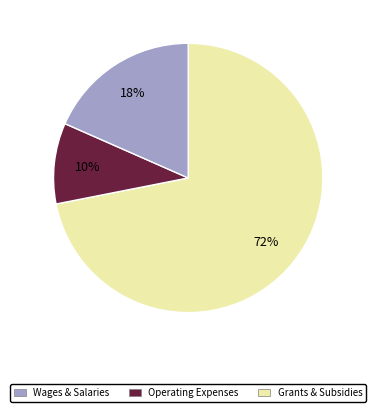

Count the number of slices in the pie.

3